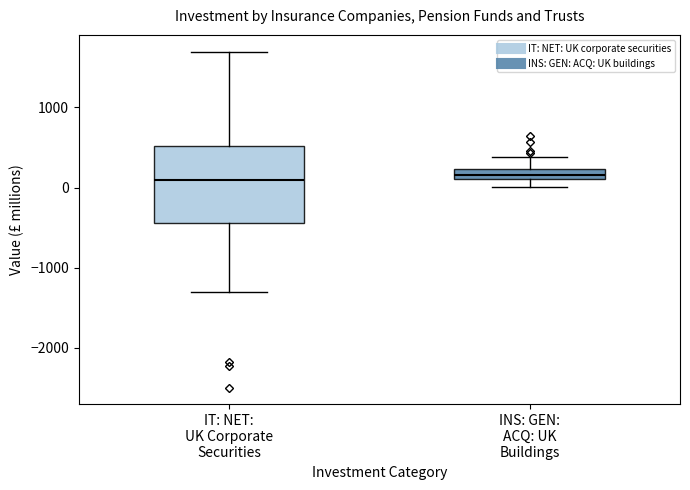

Where is the lower edge of the box for IT: NET: UK Corporate Securities on the y-axis? The values are not printed on the chart, so give them approximately, as read against the axis.

-400